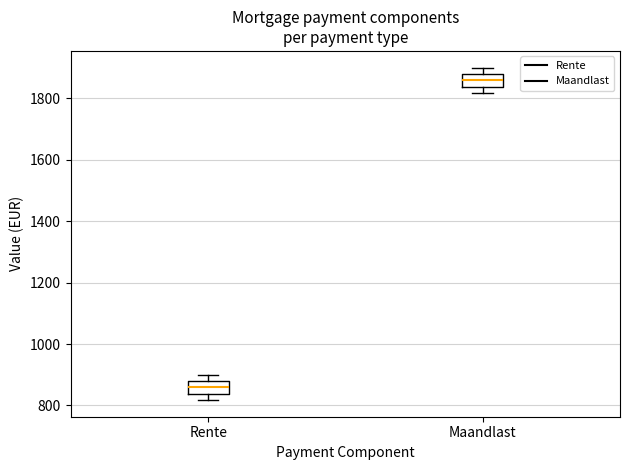

Which box has the highest median line?

Maandlast